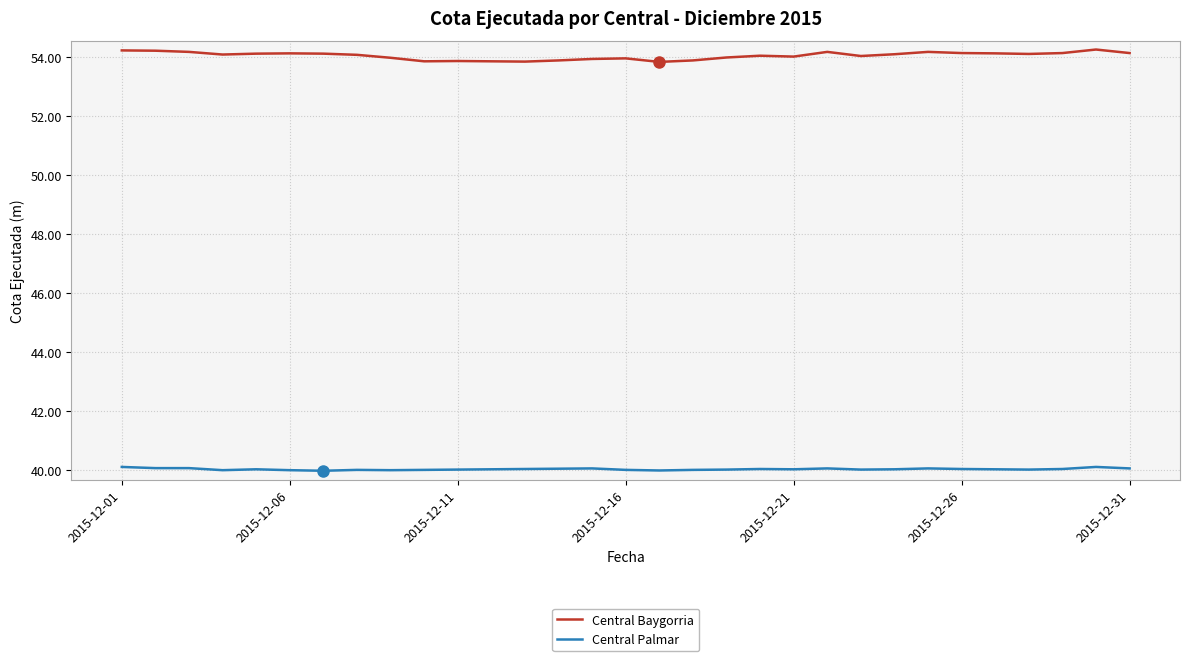

True or false: Central Baygorria and Central Palmar intersect in this chart.

False